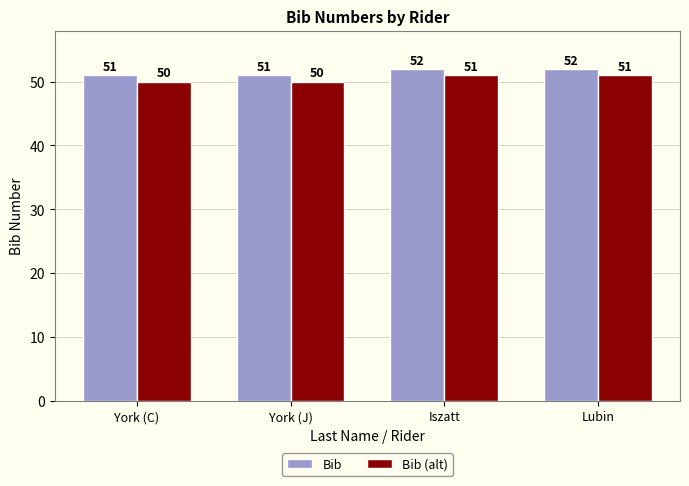

What position from the left is Lubin?

4